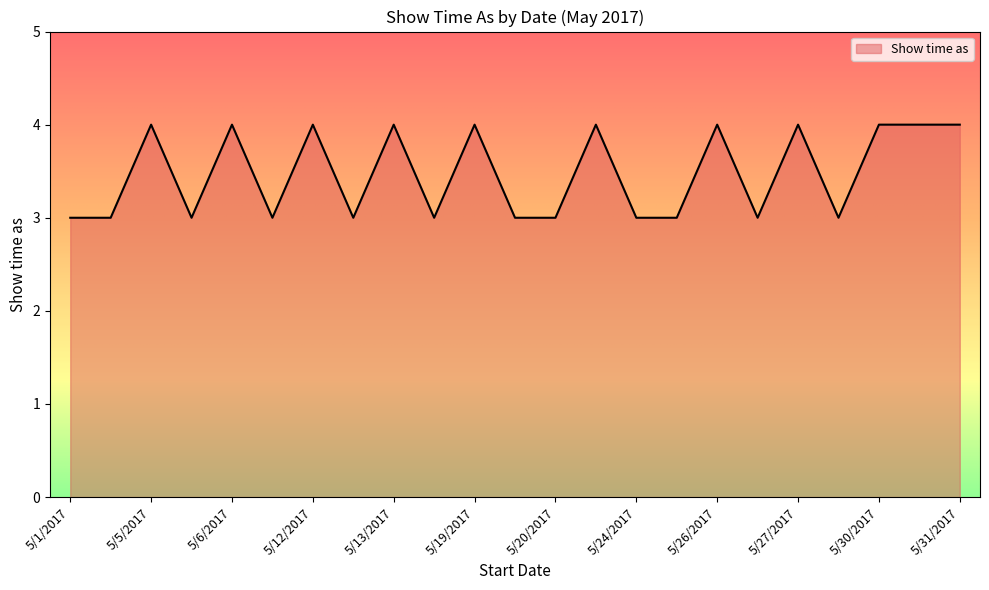

How many lines are shown in the chart?

1